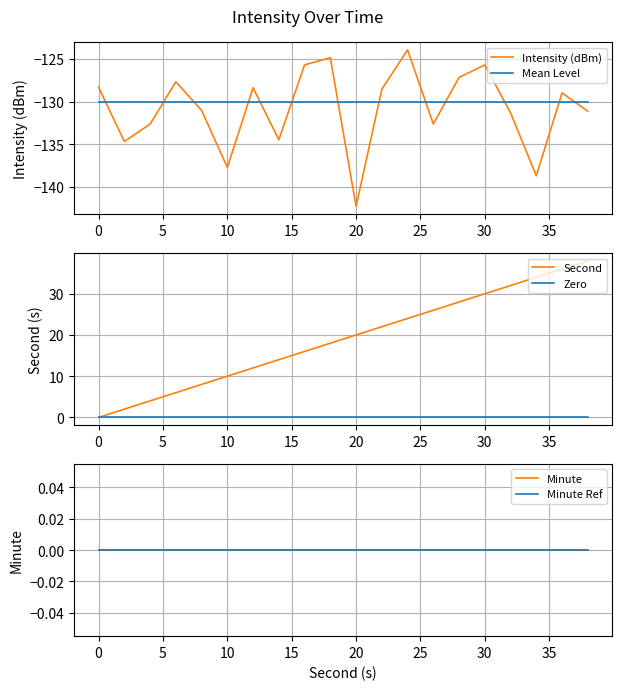

True or false: Mean Level and Intensity (dBm) cross at least once.

True